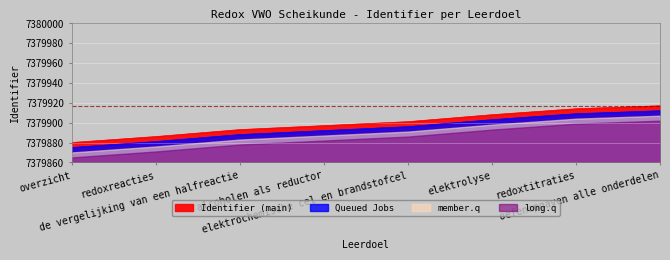

True or false: Identifier_upper has more than 1 points higher than both neighbors.

False